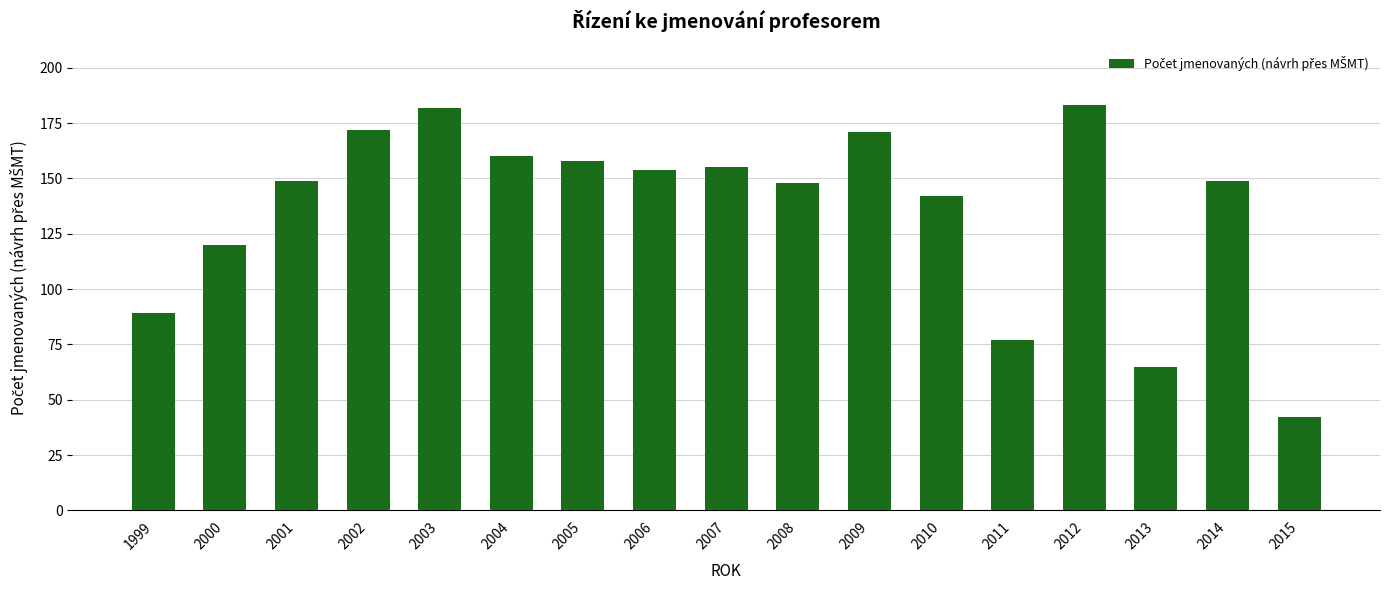

What is the minimum value shown in the chart?

42